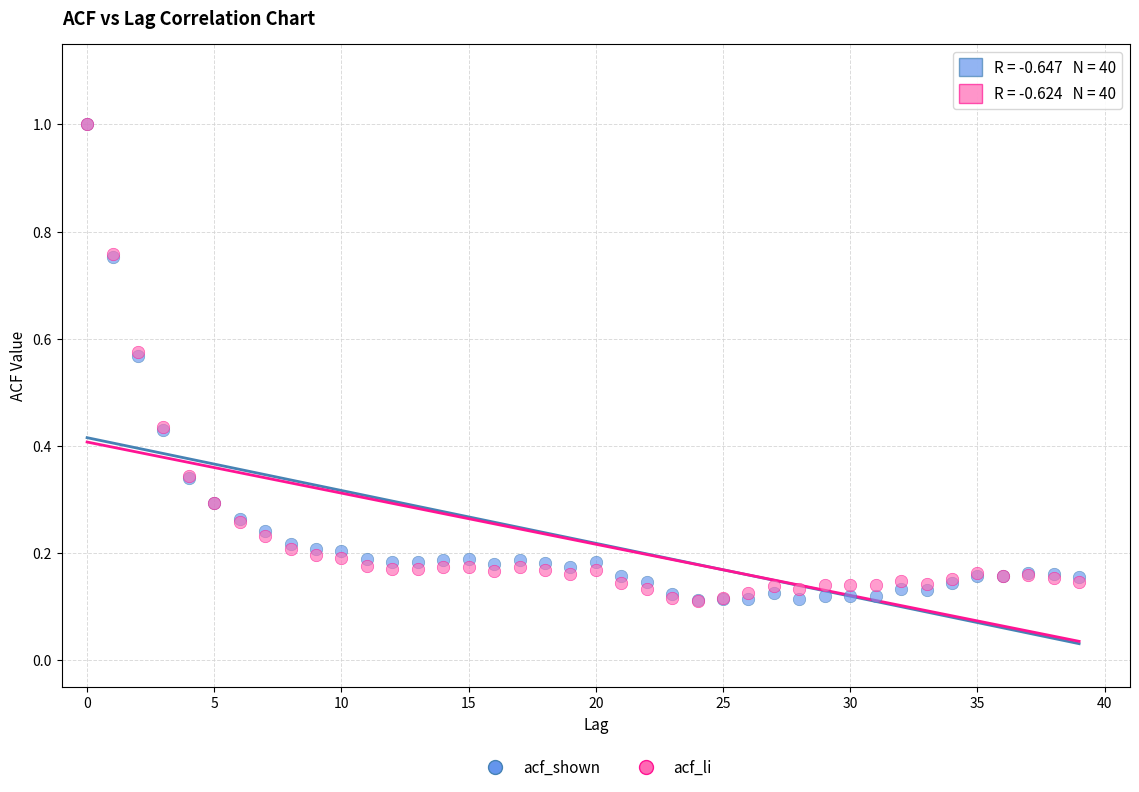

What are all the series names shown in the legend?

acf_shown, acf_li